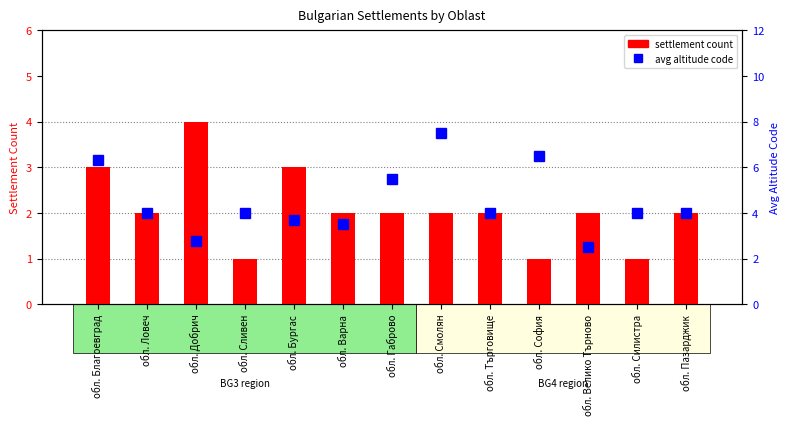

How many values in the avg altitude code series are below 4?

4